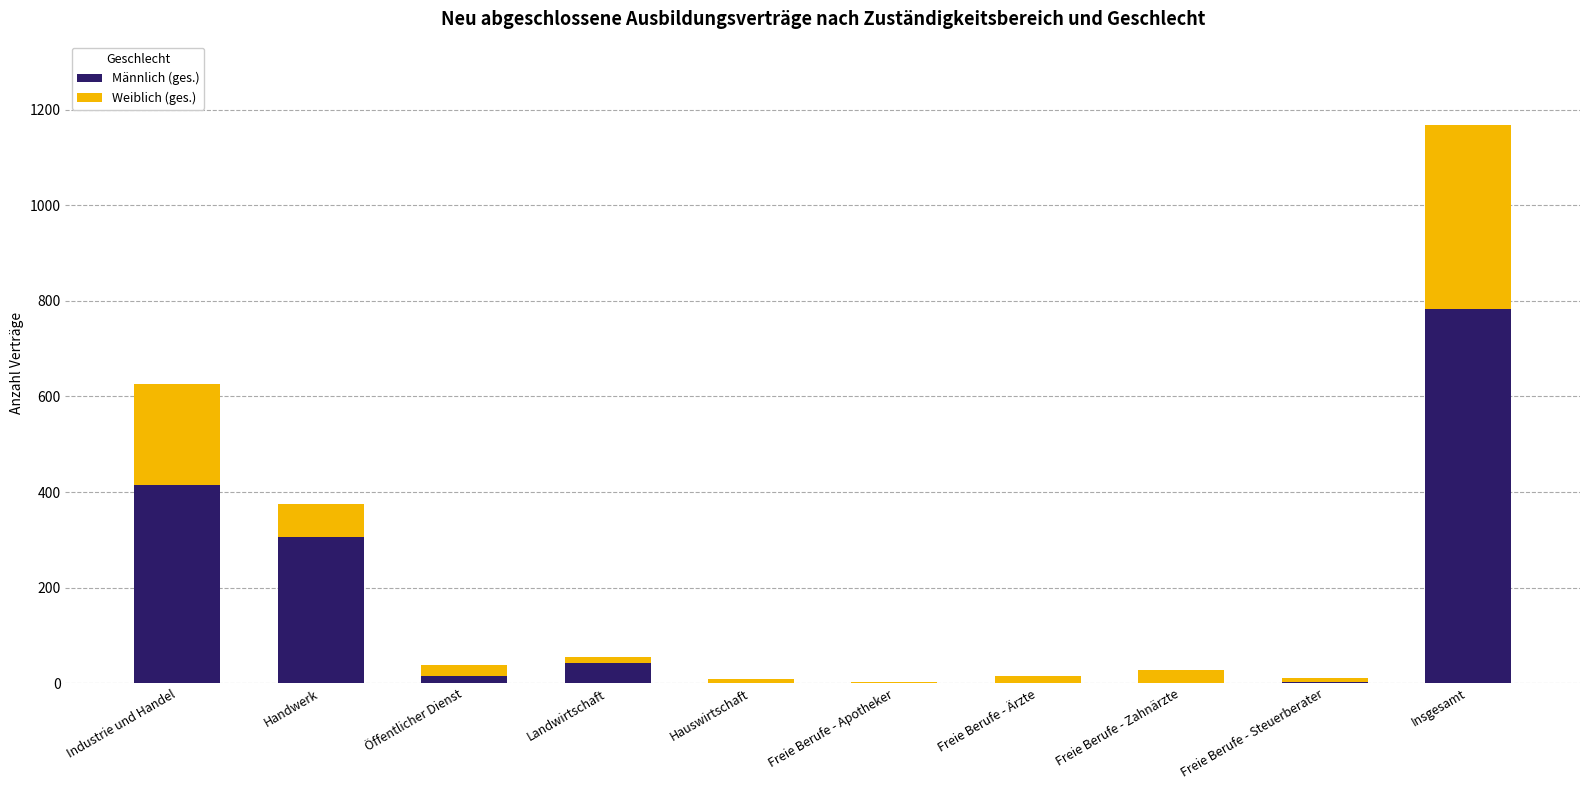

At which category is the sum across all series the highest?

Insgesamt